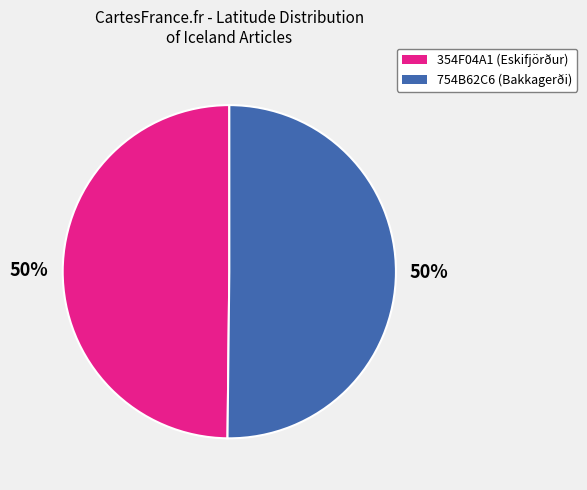

What is the ratio of the value at 354F04A1 (Eskifjörður) to the value at 754B62C6 (Bakkagerði)?

1.0